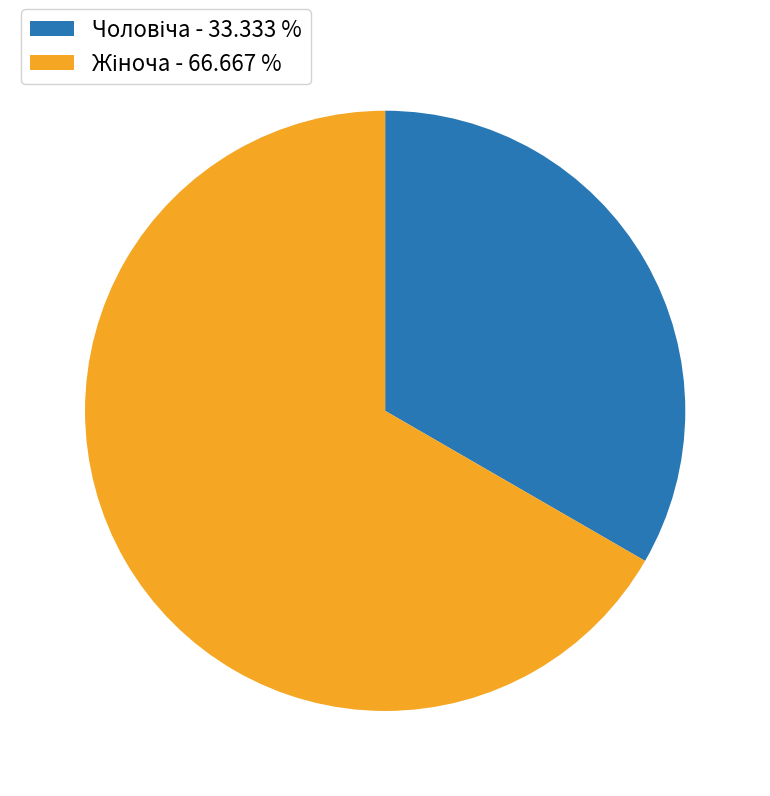

Is there a majority slice in this chart?

Yes